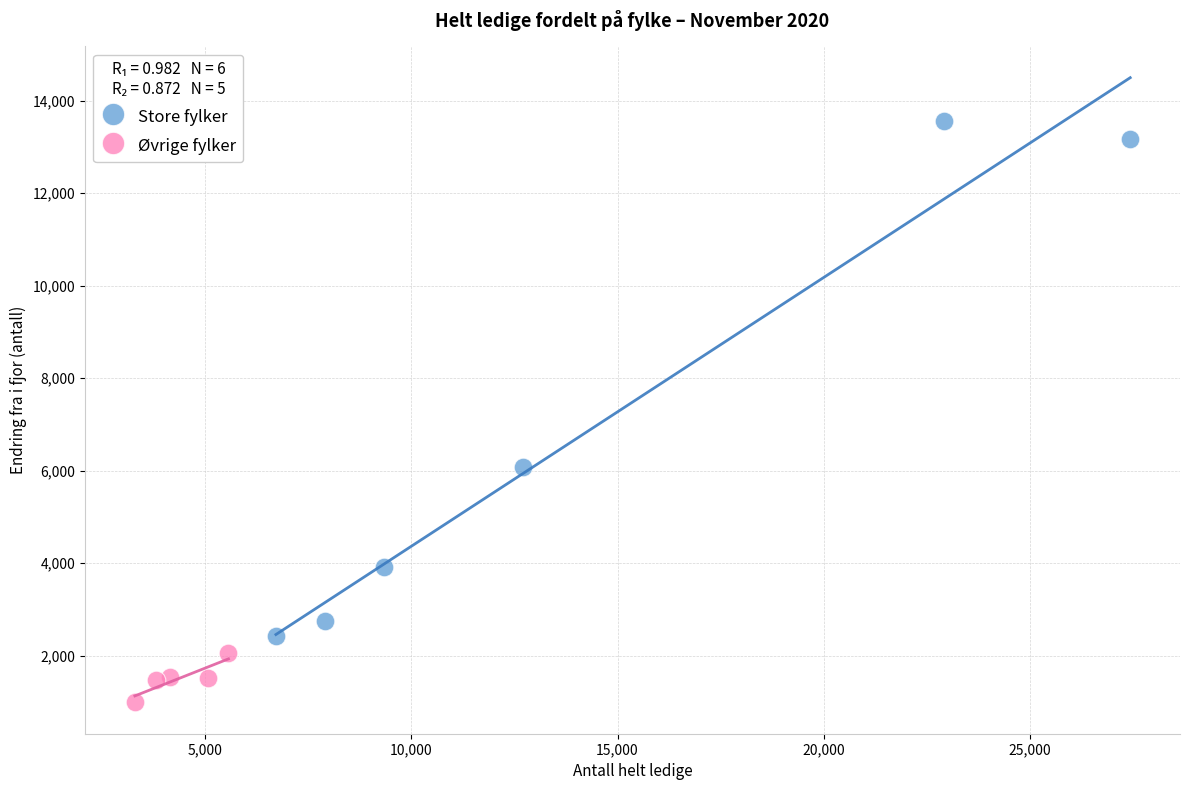

What are all the series names shown in the legend?

Store fylker, Øvrige fylker